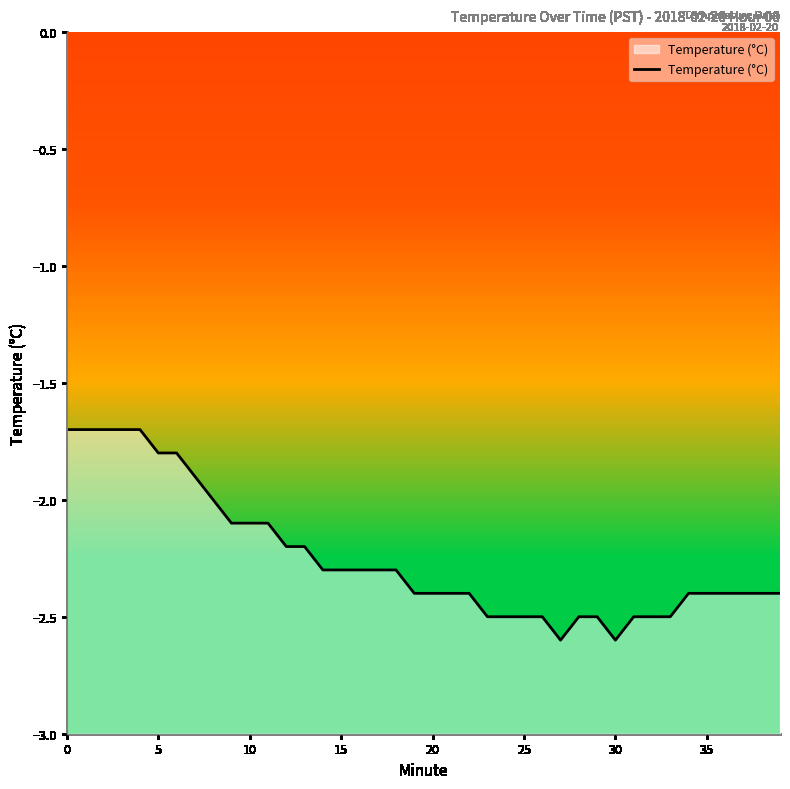

Read the value at 11.

-2.1